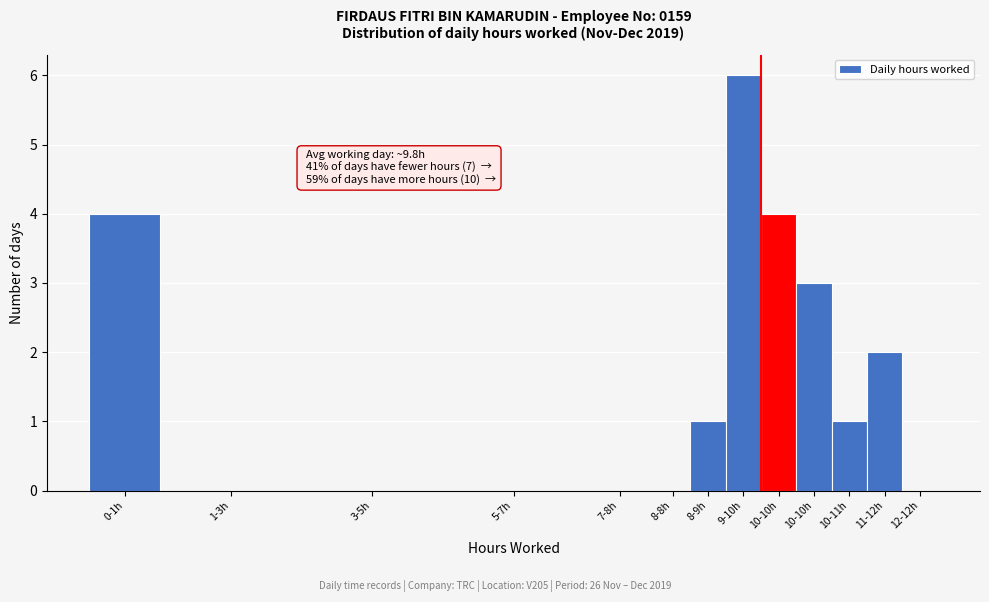

Count the number of data series in this chart.

1